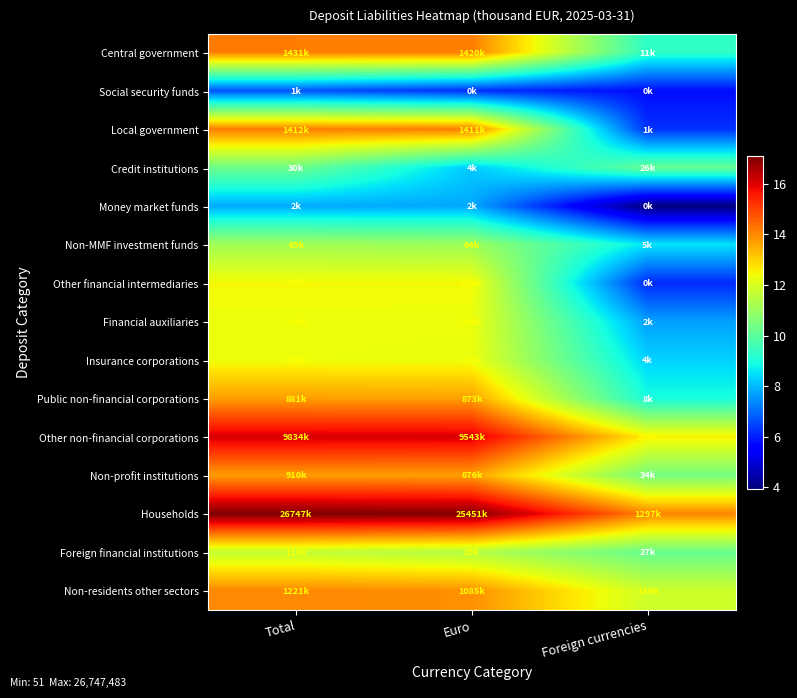

What is the greatest value displayed?

17.1